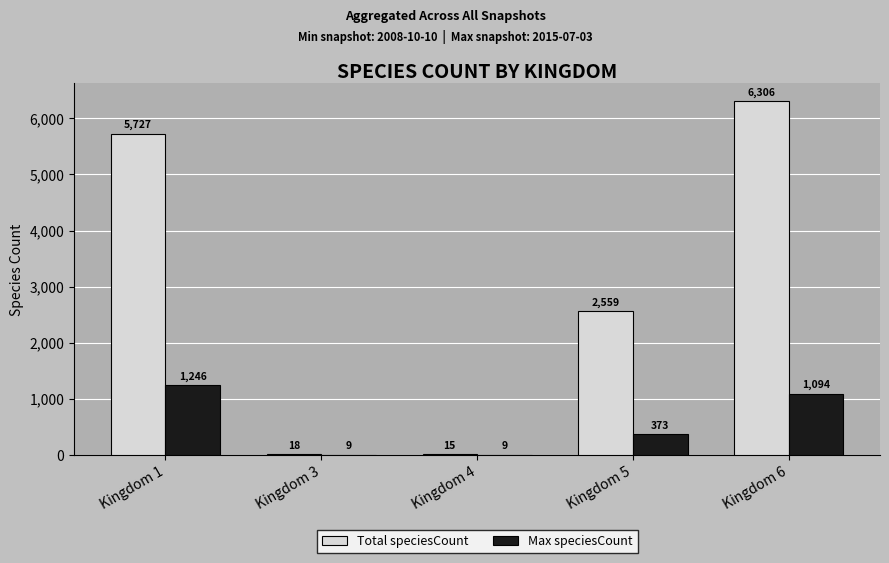

What is the maximum value for Total speciesCount?

6306